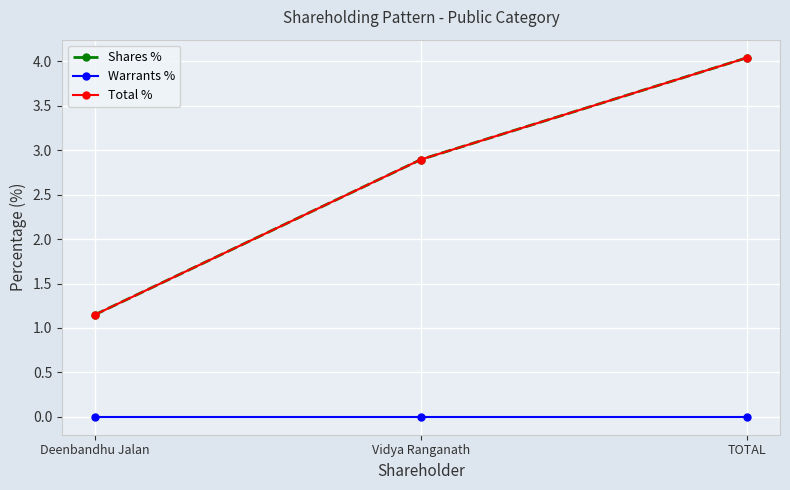

Does the chart have visible grid lines?

Yes